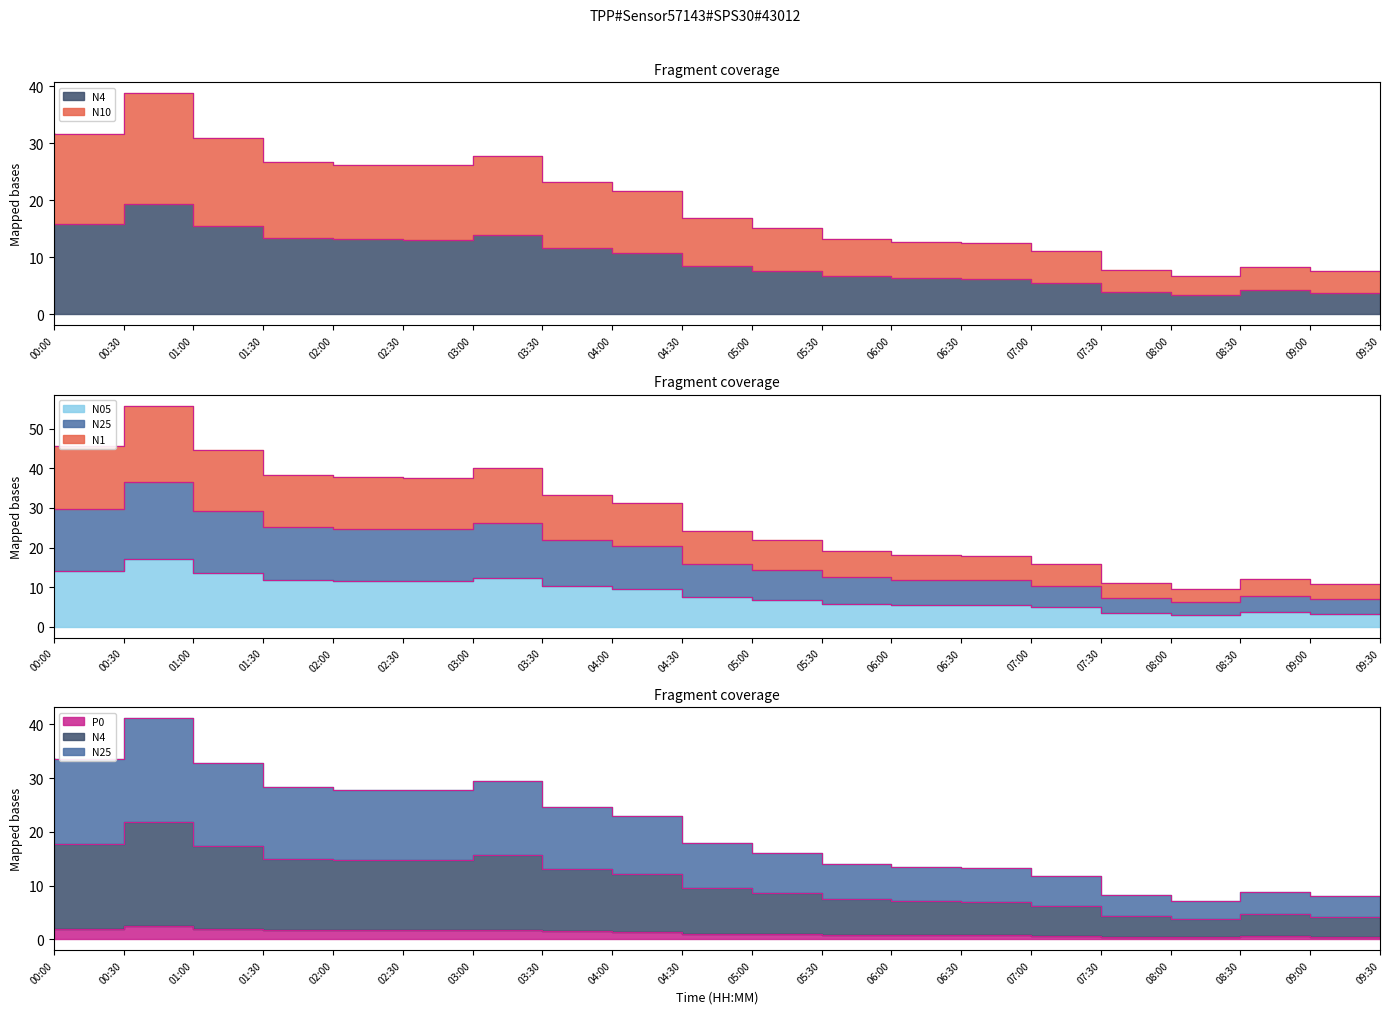

The N10 series shows 26.1 at 03:00. True or false?

True